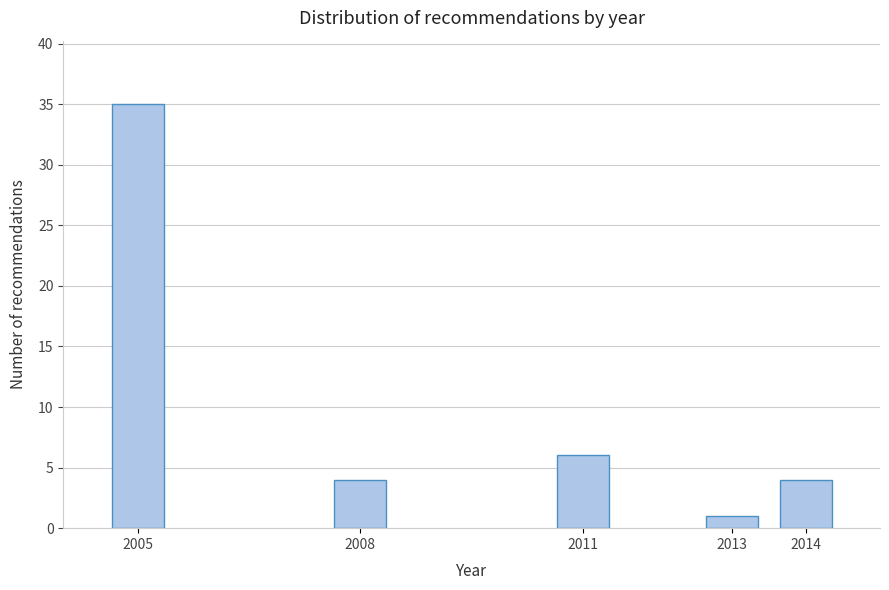

Reading right to left, extract all data points from this chart.

4	1	6	4	35